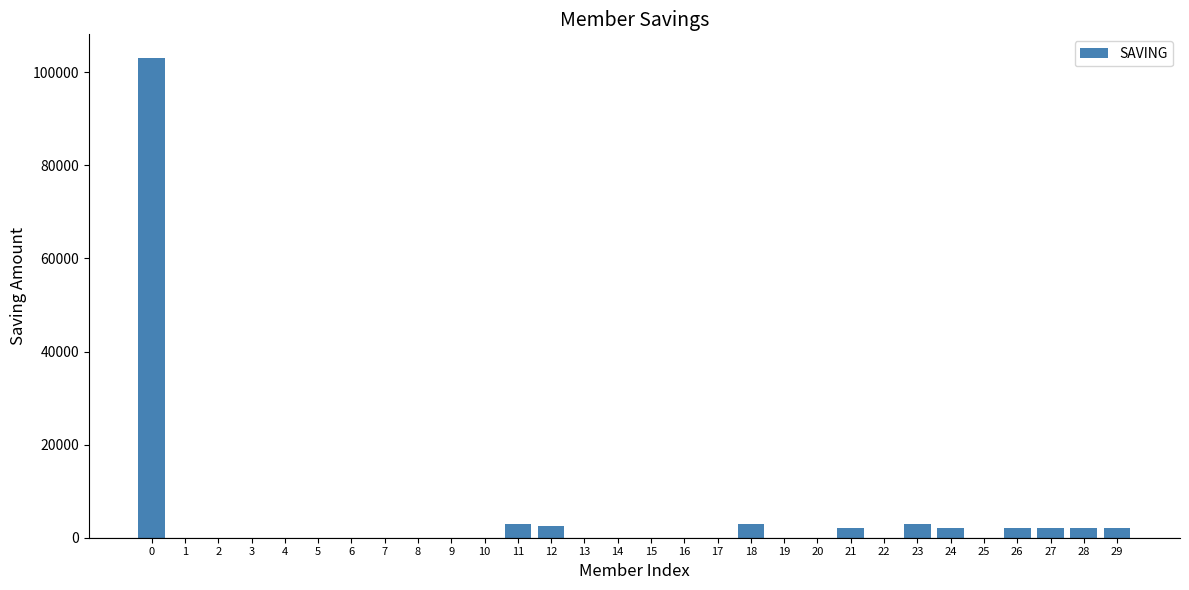

Are the bars grouped side by side (vs. stacked)?

No